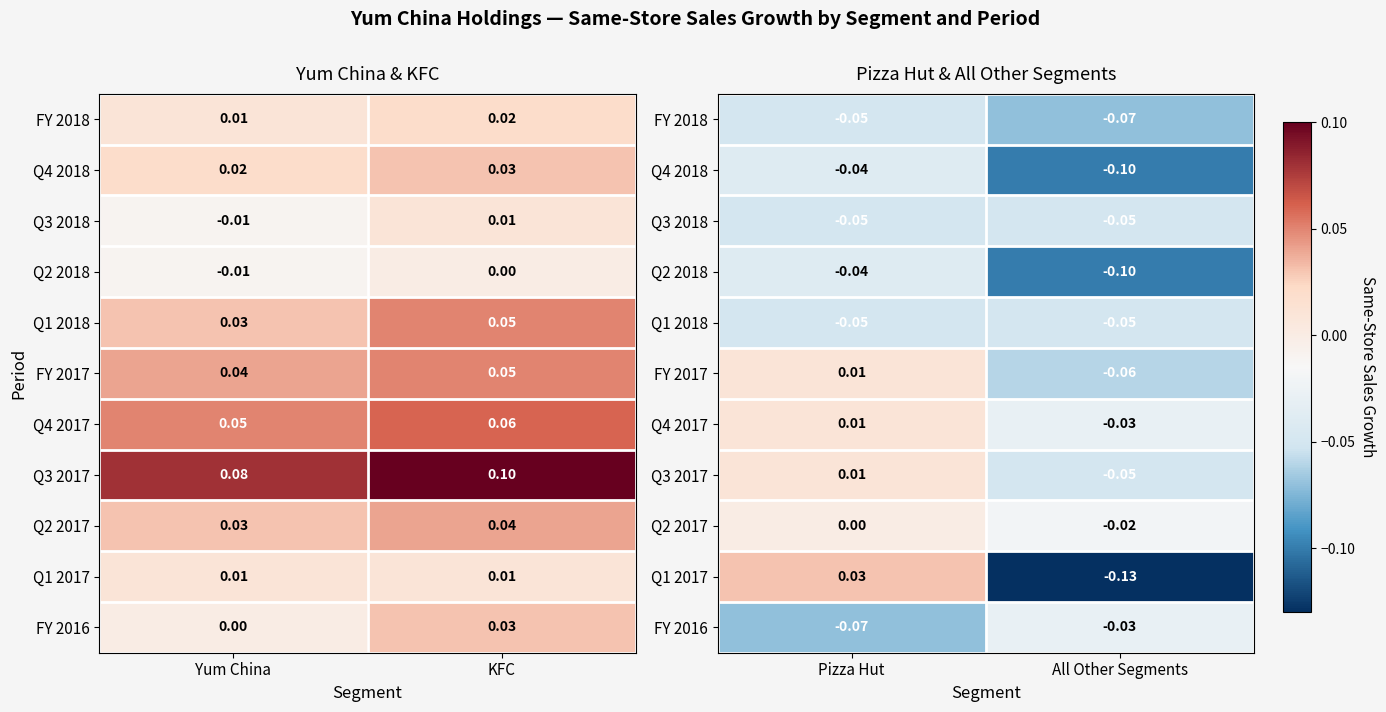

Is the value of FY 2016 at Pizza Hut greater than the value of Q3 2018 at All Other Segments?

No